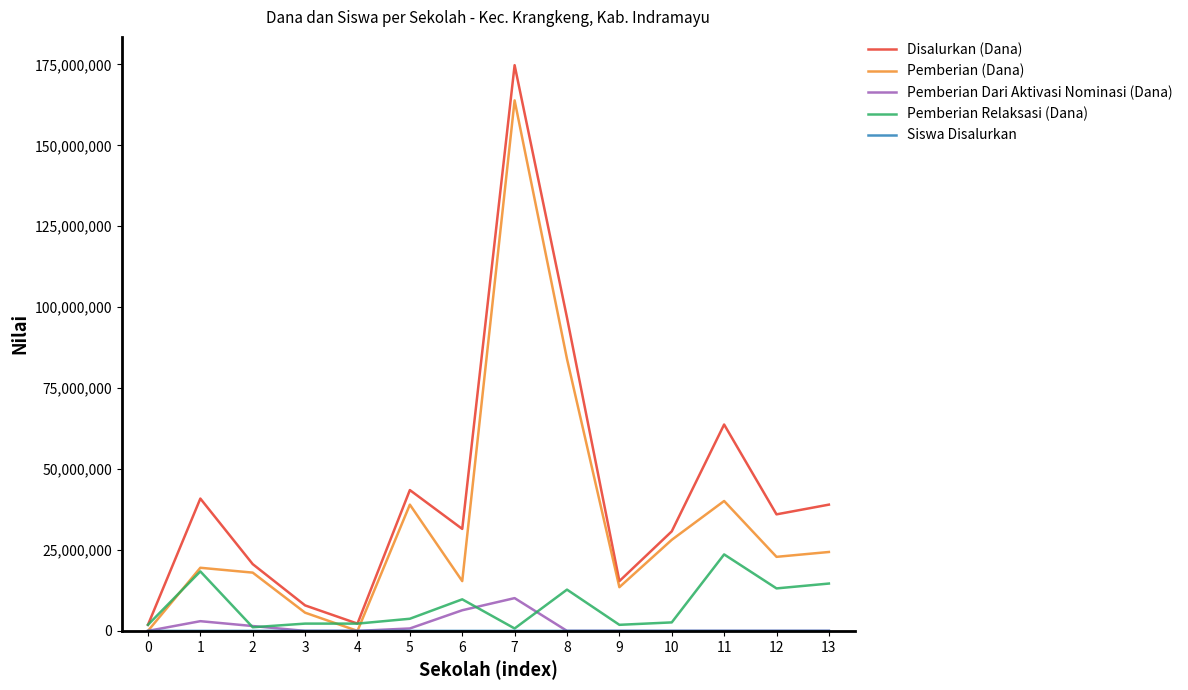

At which category does Pemberian Dari Aktivasi Nominasi (Dana) reach its first local peak?

1